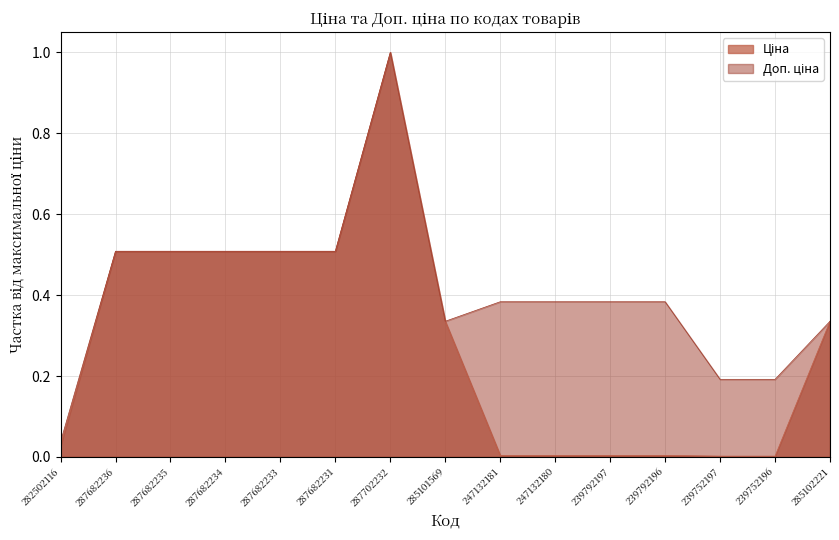

At which category is the sum across all series the highest?

287702232